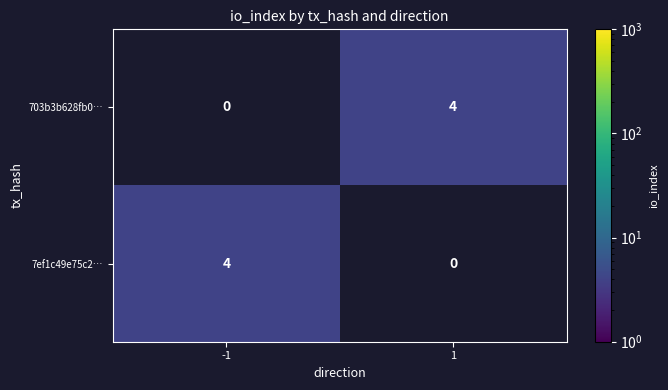

What is the greatest value displayed?

4.0